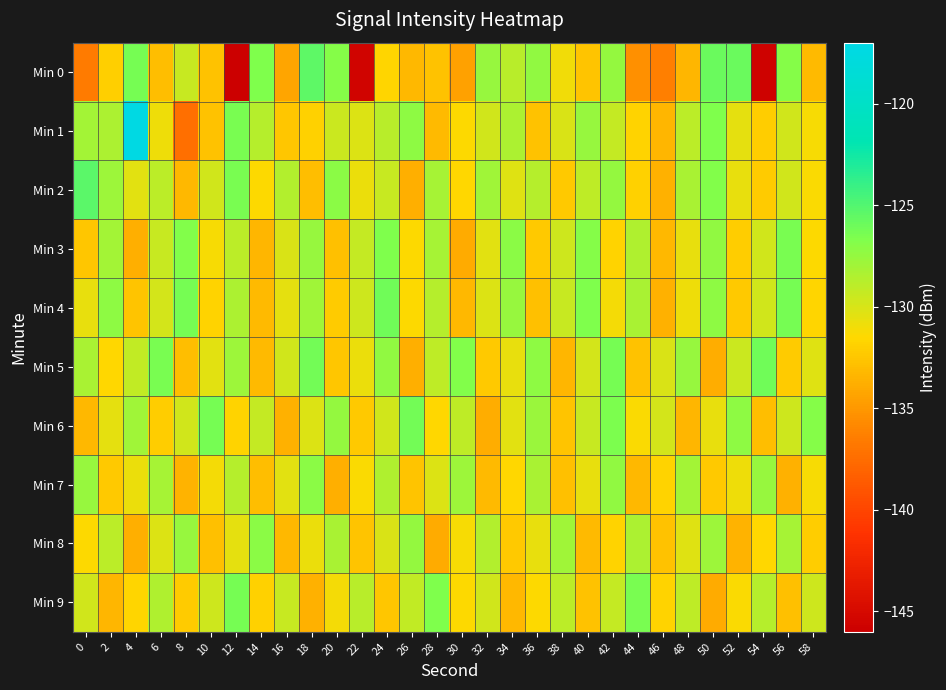

What is the spread (max minus min) of values at 8?

11.1